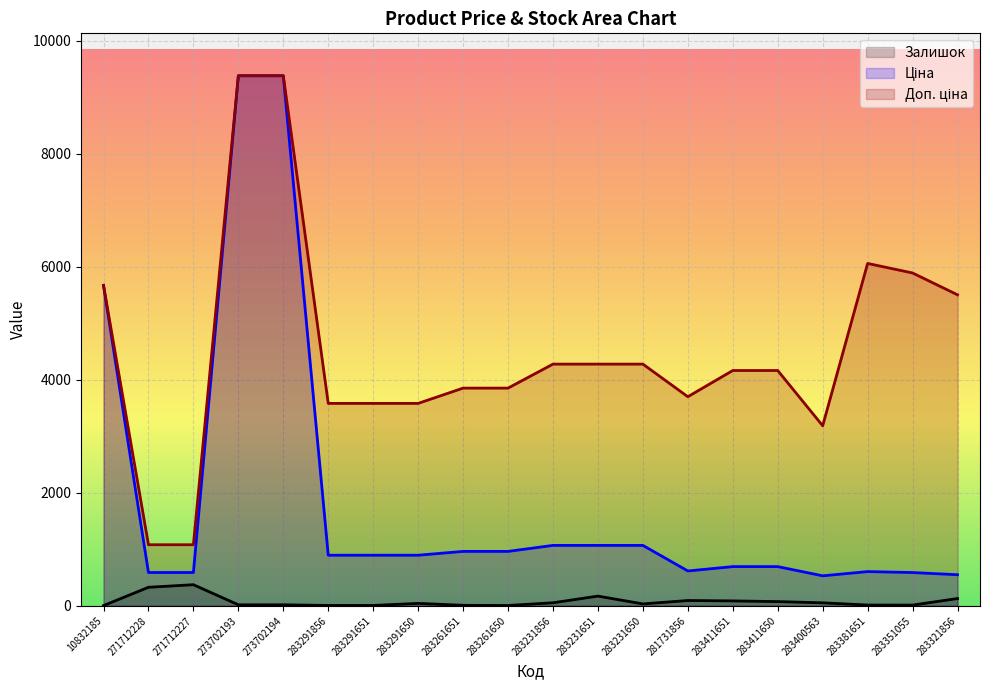

True or false: Доп. ціна has a value of 2259.7 at 283411650.

False